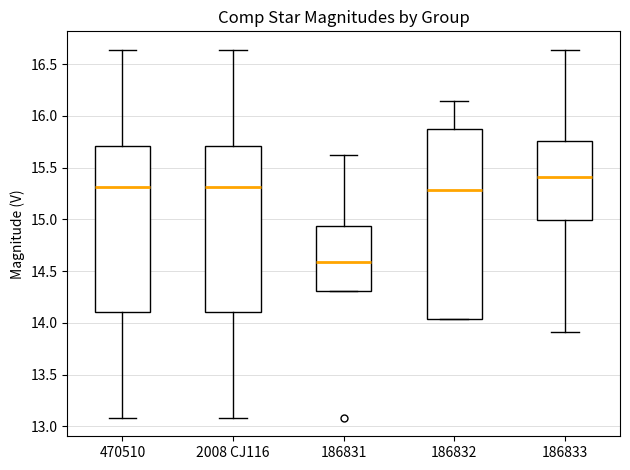

Which box has the highest median line?

186833